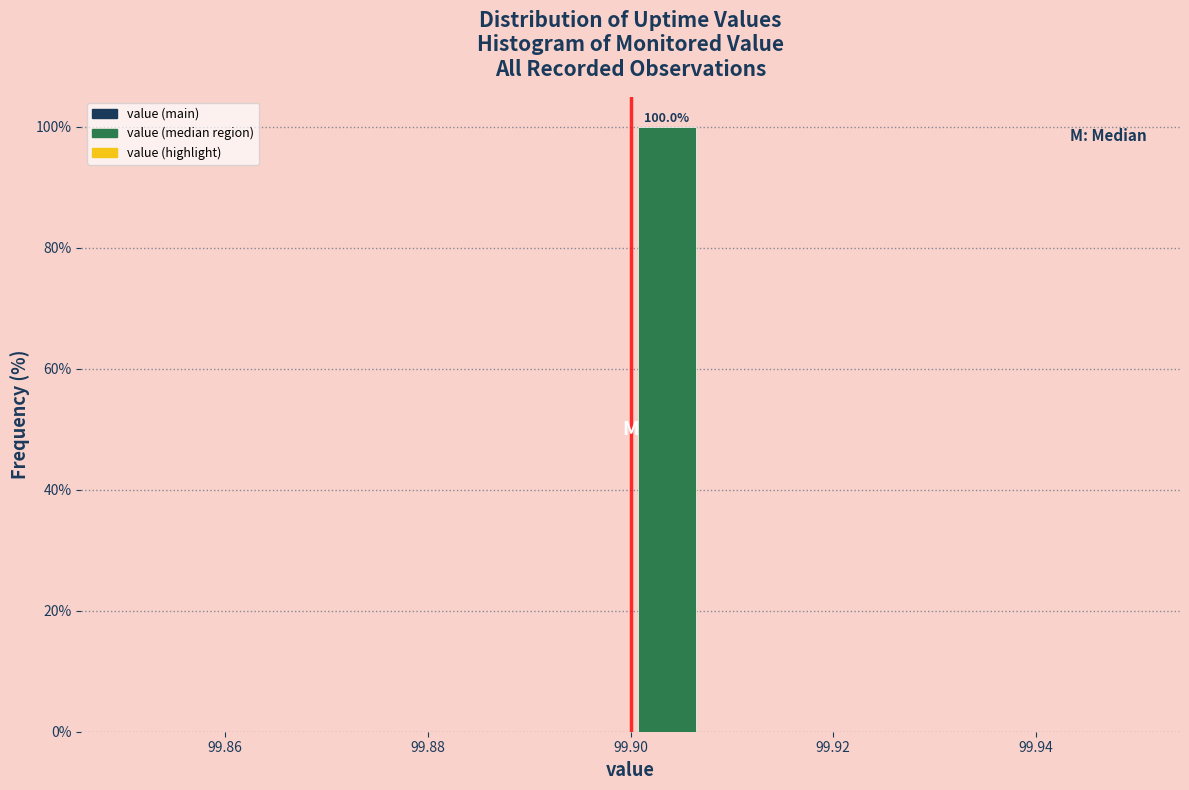

Read against the x-axis, roughly where is the centre of the tallest bar?

99.904